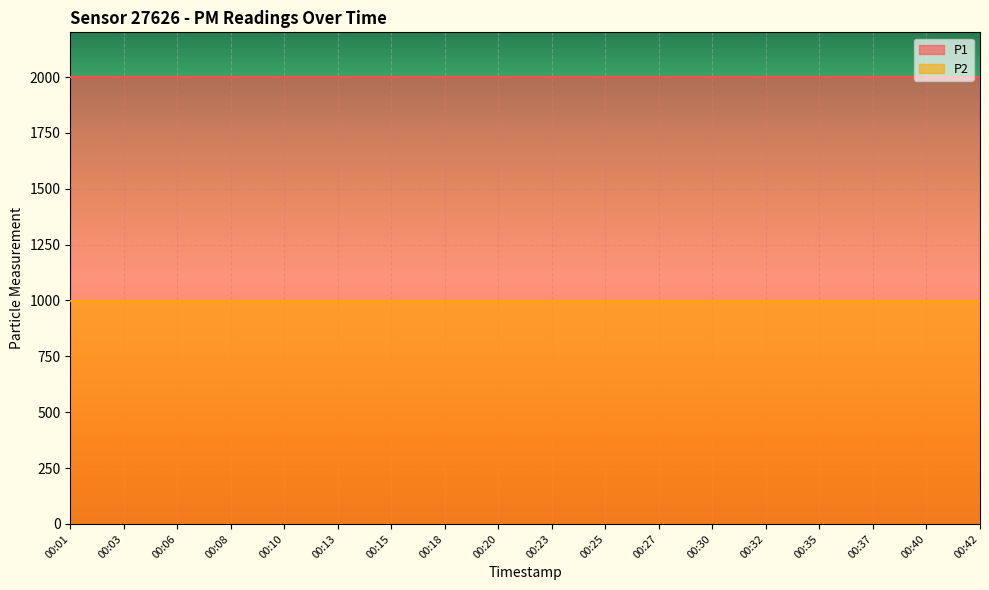

Which has a higher value, 00:27 or 00:32?

00:27